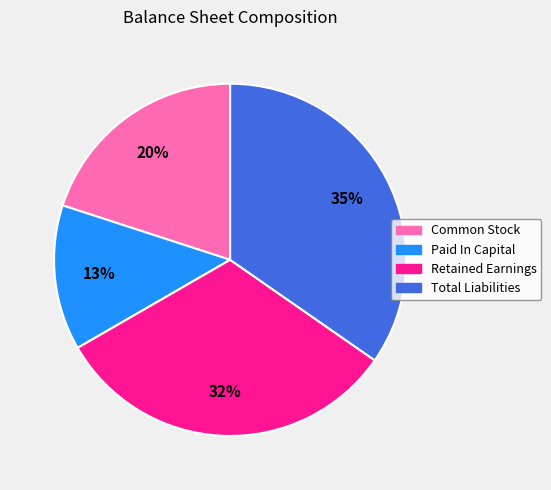

Combined, do Total Liabilities and Retained Earnings account for over 50%?

Yes